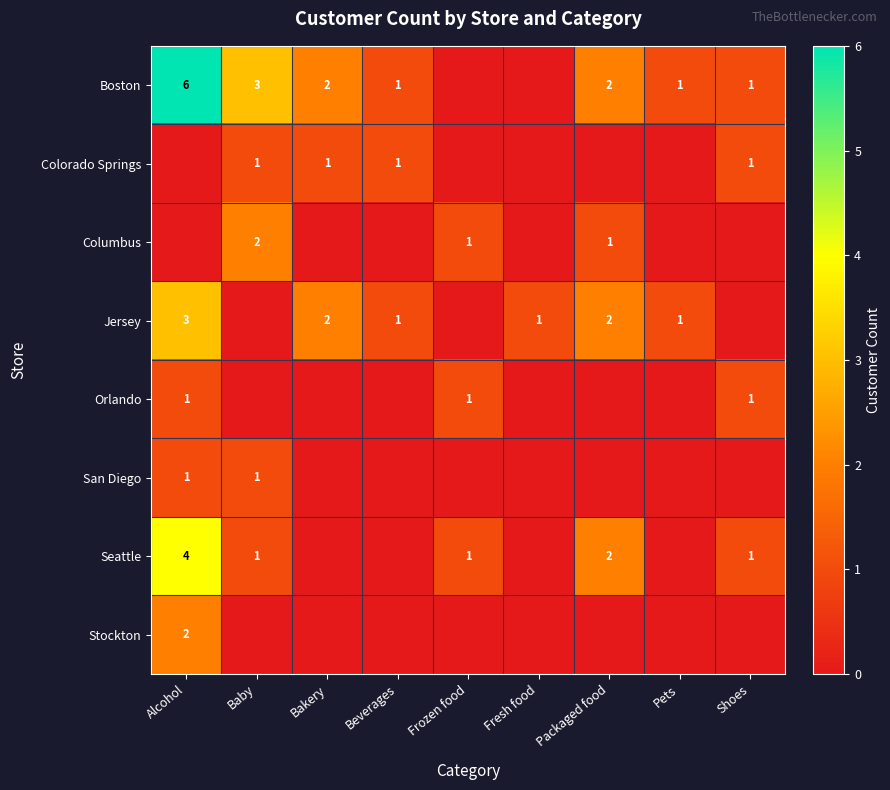

The value of Colorado Springs at Beverages is 1. True or false?

True